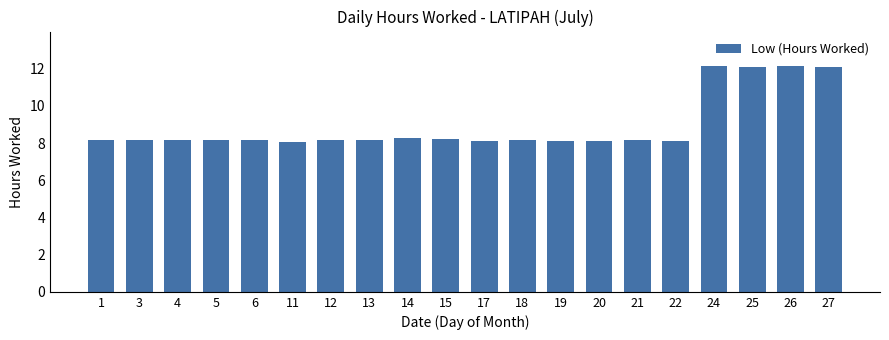

Does the chart contain any negative values?

No